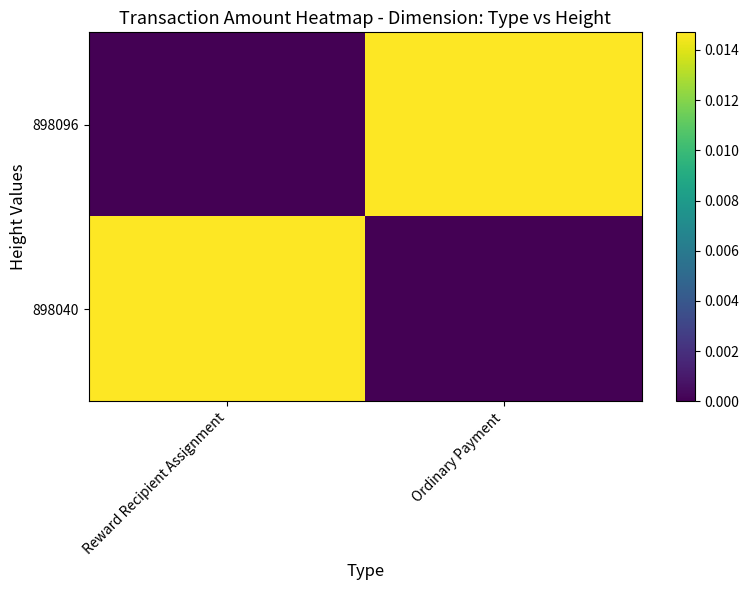

Rank the series by their maximum value, from lowest to highest.

898096, 898040